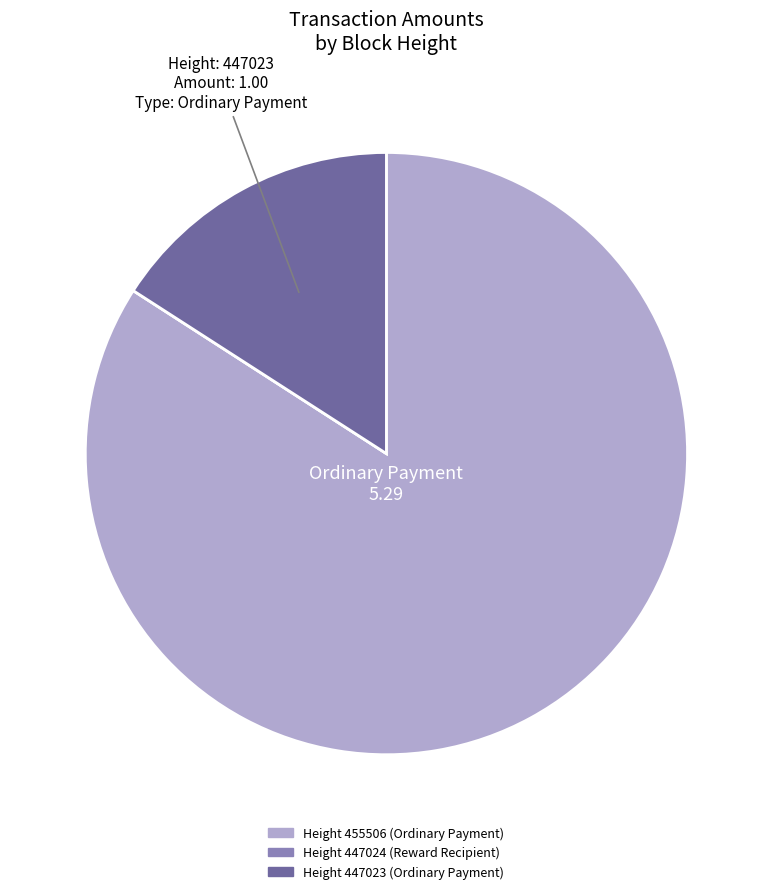

Is there a majority slice in this chart?

Yes